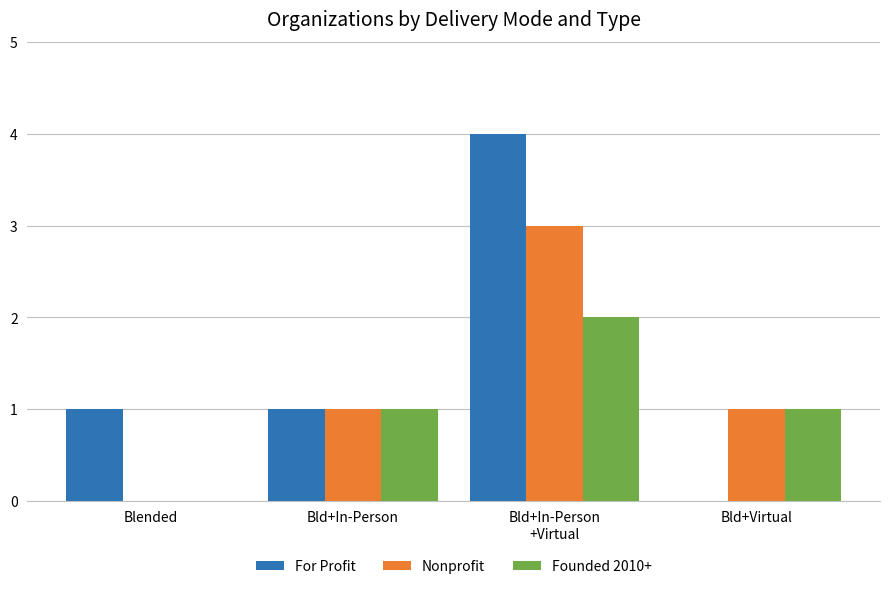

What are all the series names shown in the legend?

For Profit, Nonprofit, Founded 2010+